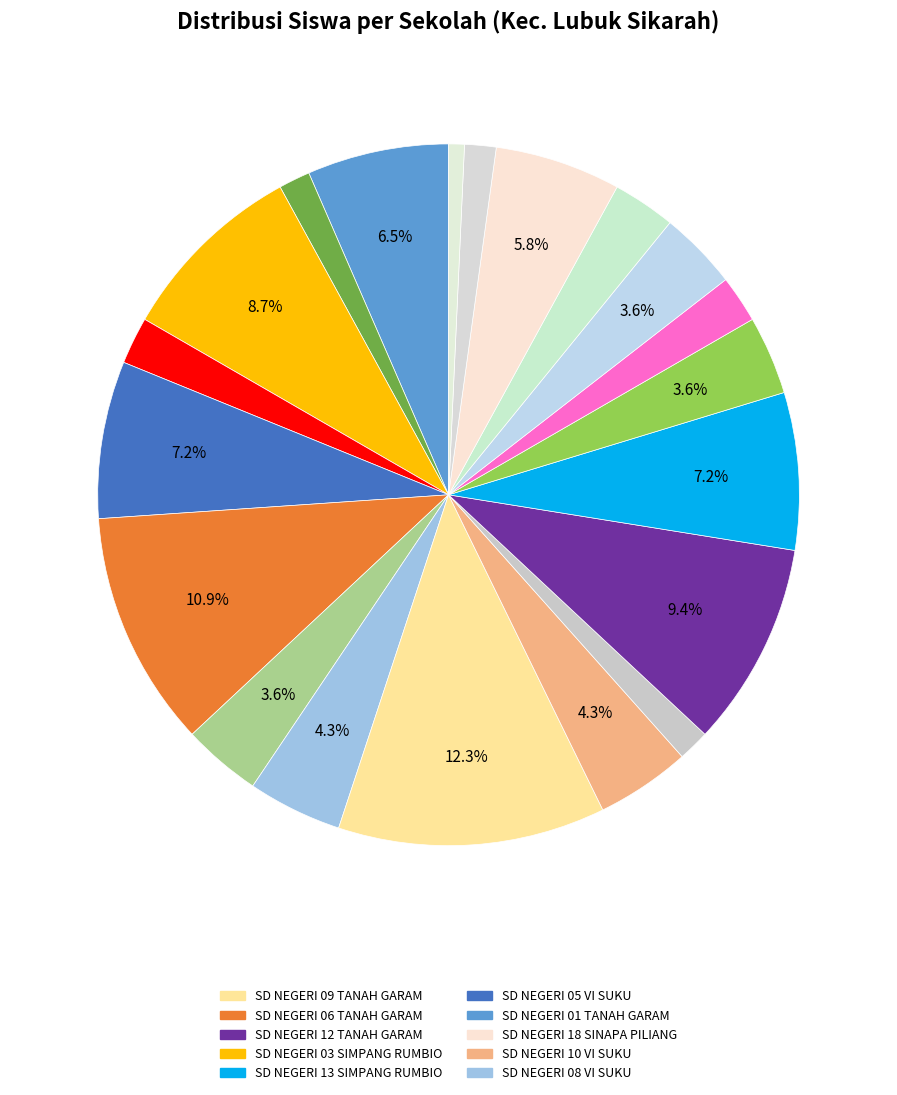

To the nearest percent, what is the difference between the largest and smallest slice percentages?

12%